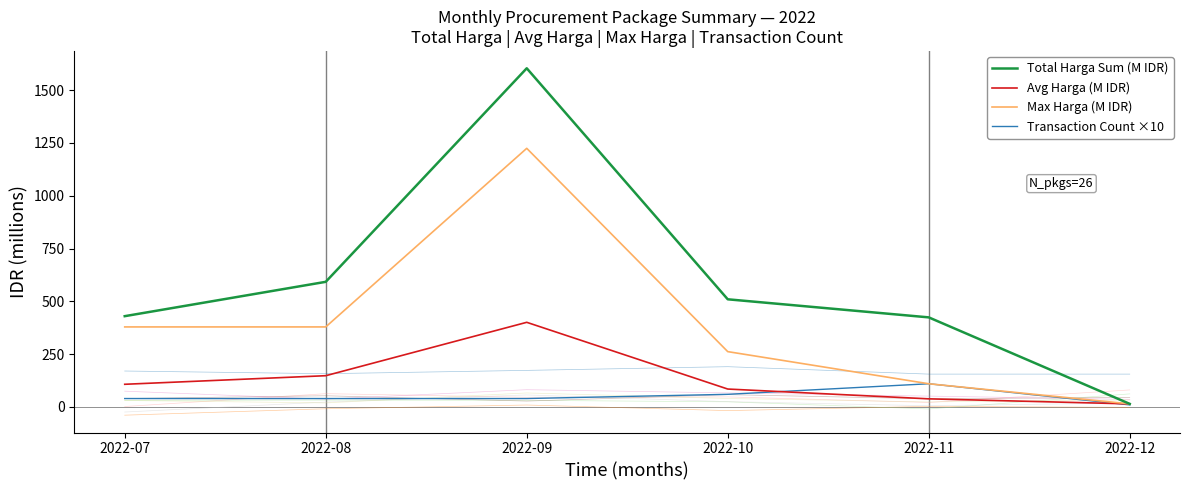

What is the value of the Total Harga Sum (M IDR) point at the 1st from the left?

430.0